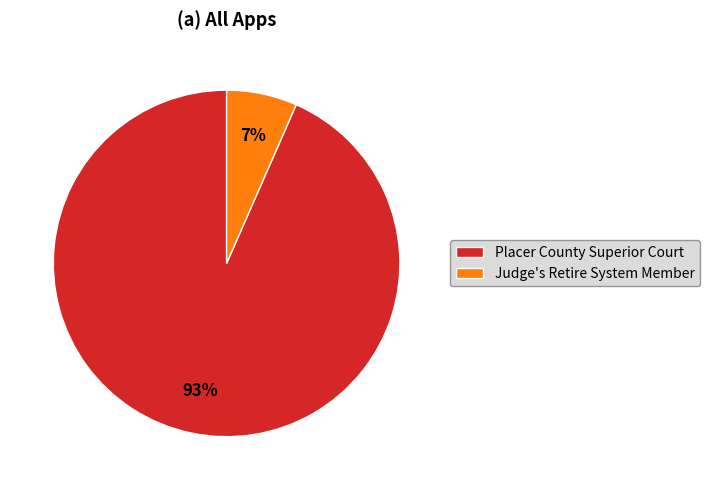

How many segments does this pie chart have?

2